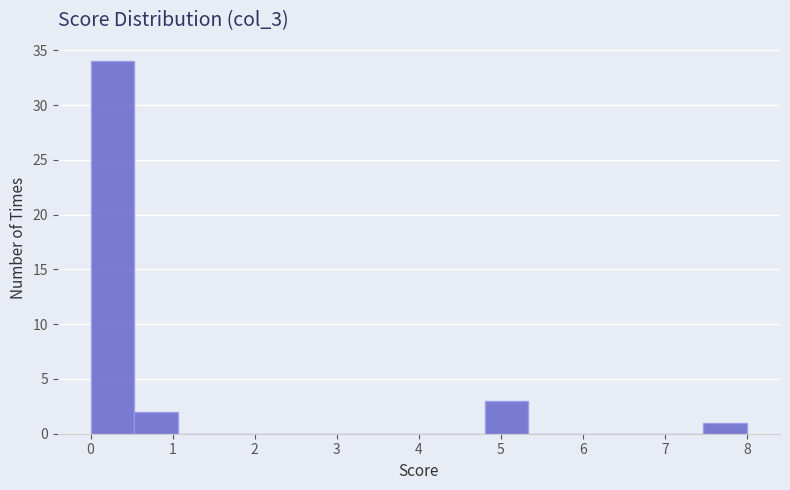

How tall is the bar that spans 0.0 to 0.5 on the x-axis? Neither the bar edges nor the heights are printed on the chart, so give them approximately, as read against the axes.

34